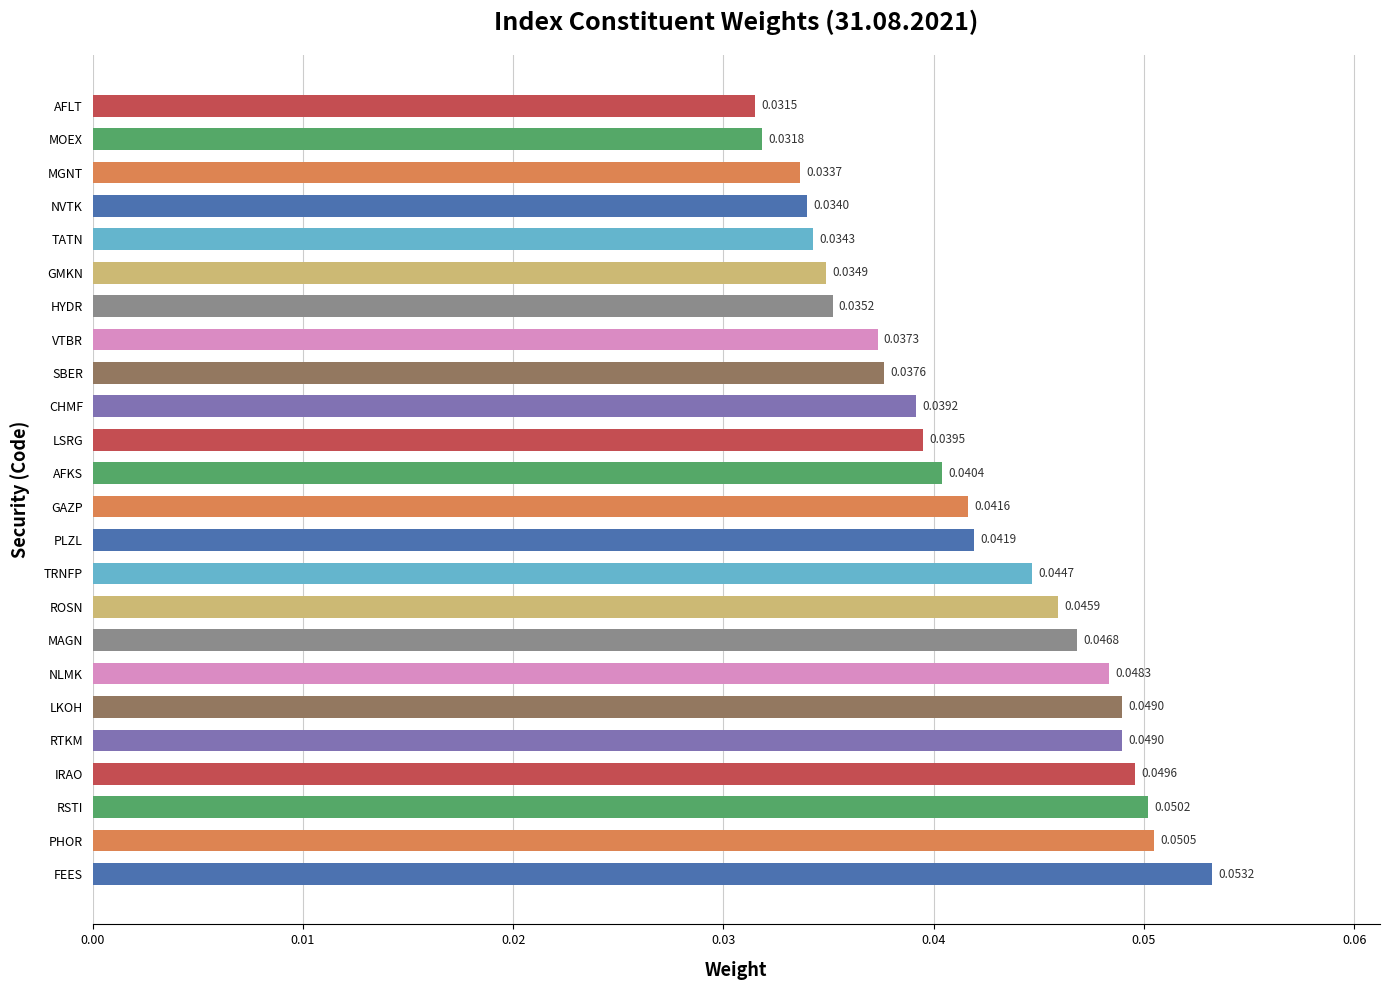

What is the sum of all values?

1.0